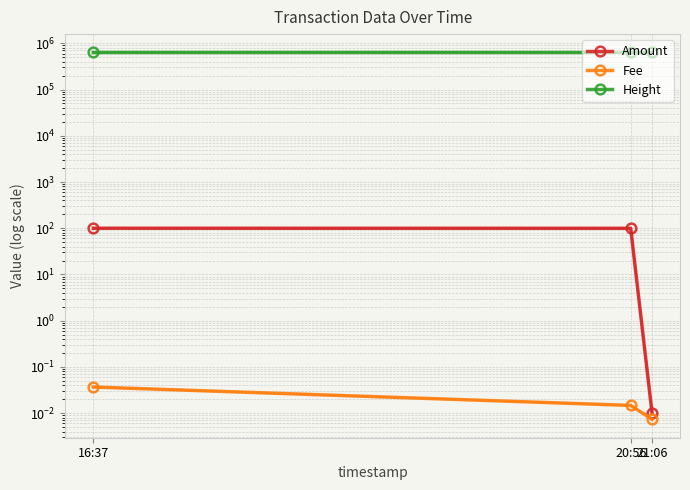

How many lines are shown in the chart?

3